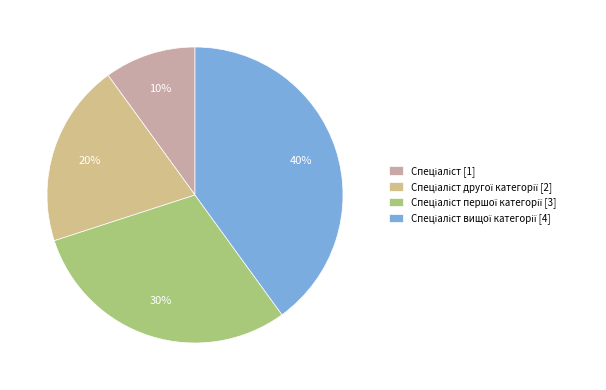

How many segments does this pie chart have?

4